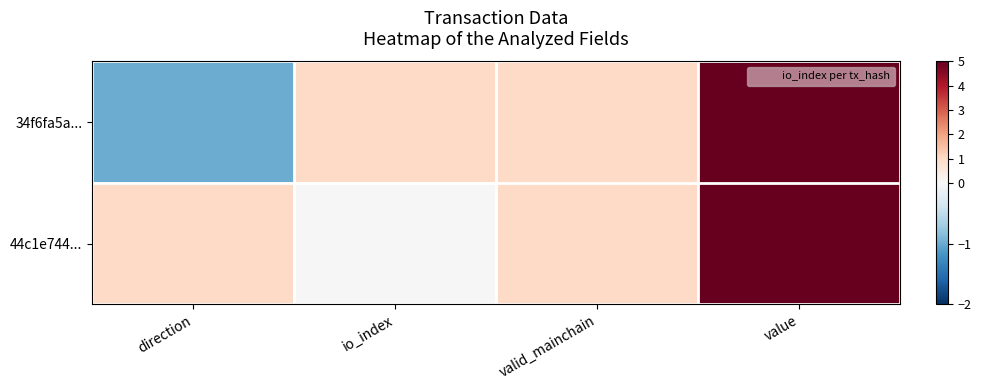

Rank the series by their maximum value, from highest to lowest.

34f6fa5a..., 44c1e744...